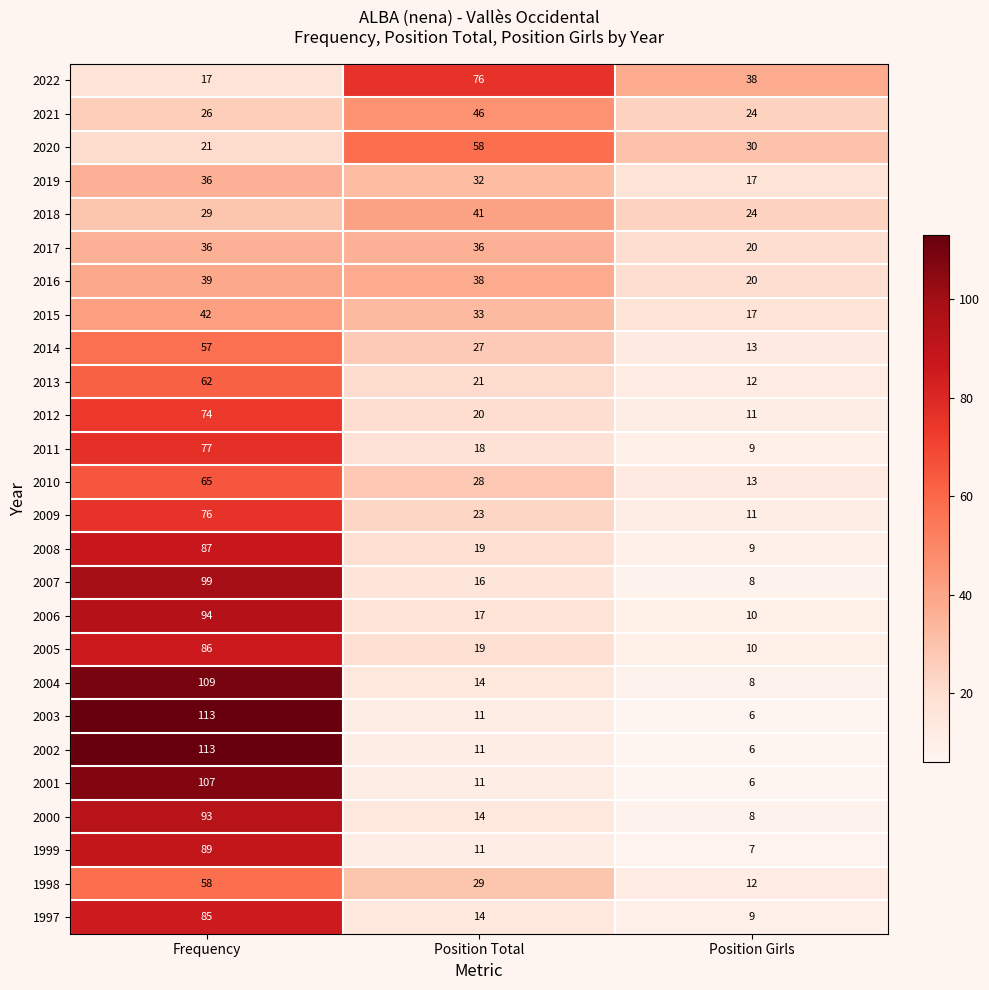

Is the value of 2004 at Position Girls greater than the value of 2021 at Position Girls?

No